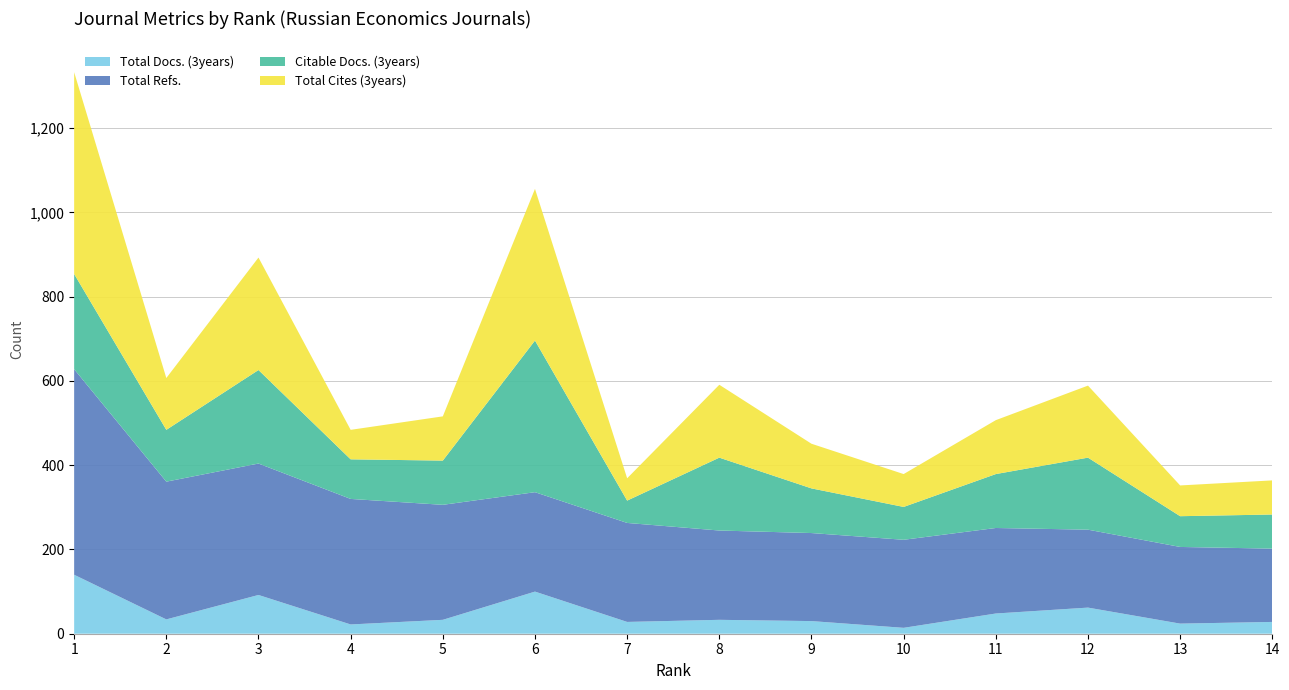

Reading left to right, what are all the values shown in this chart?

Total Docs. (3years): 140	34	92	22	33	100	28	33	30	14	48	62	24	28
Total Refs.: 488	327	312	298	273	236	235	212	209	209	203	185	182	174
Citable Docs. (3years): 226	123	222	94	105	360	53	173	106	78	128	171	73	81
Total Cites (3years): 479	123	267	70	105	360	53	173	106	78	128	171	73	81